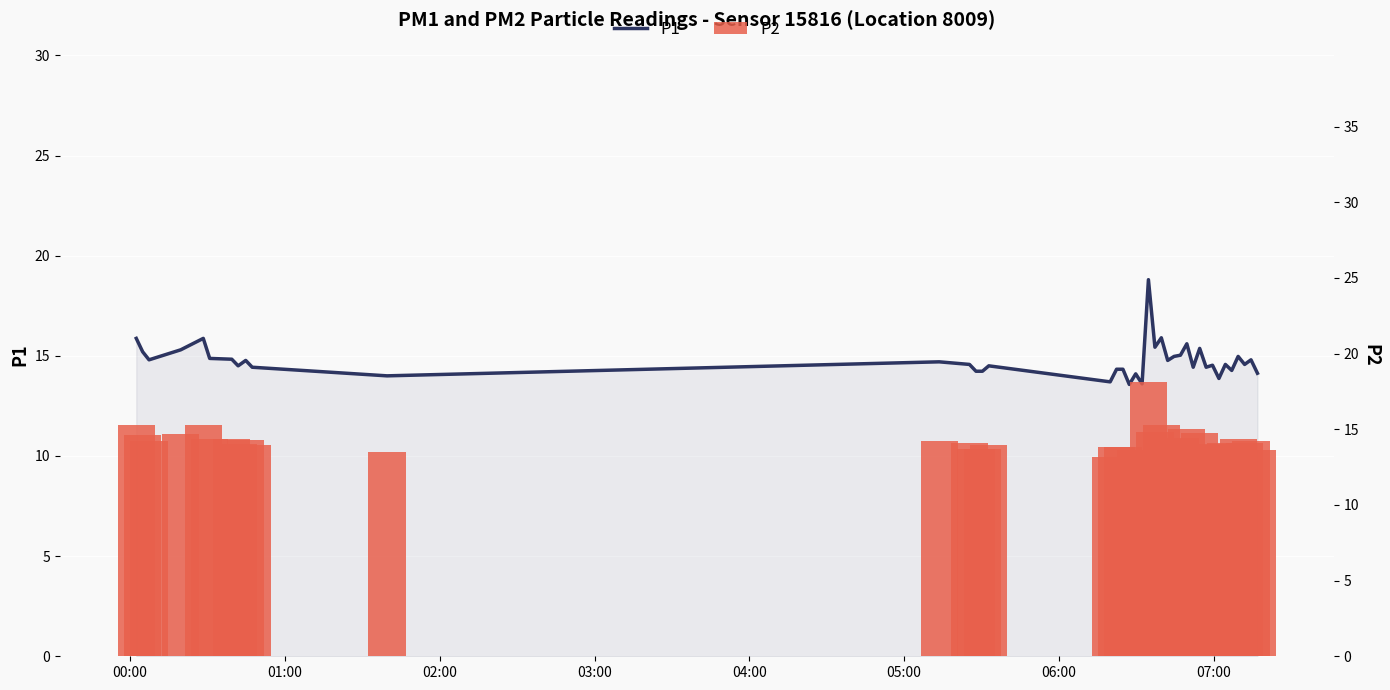

What is the value of the P1 bar at the 38th from the left?

14.6